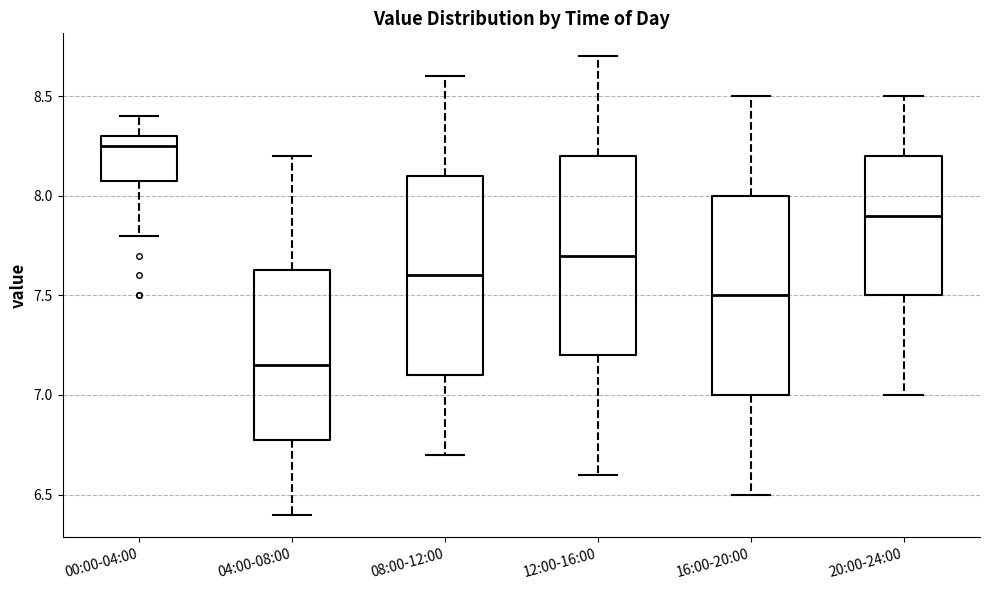

Reading left to right, read every box against the y-axis: the position of its median line, the range the box covers, and the ends of its whiskers. The values are not printed on the chart, so give them approximately, as read against the axis.

00:00-04:00: median 8.25, box 8.10 to 8.30, whiskers 7.80 to 8.40
04:00-08:00: median 7.15, box 6.80 to 7.65, whiskers 6.40 to 8.20
08:00-12:00: median 7.60, box 7.10 to 8.10, whiskers 6.70 to 8.60
12:00-16:00: median 7.70, box 7.20 to 8.20, whiskers 6.60 to 8.70
16:00-20:00: median 7.50, box 7.00 to 8.00, whiskers 6.50 to 8.50
20:00-24:00: median 7.90, box 7.50 to 8.20, whiskers 7.00 to 8.50